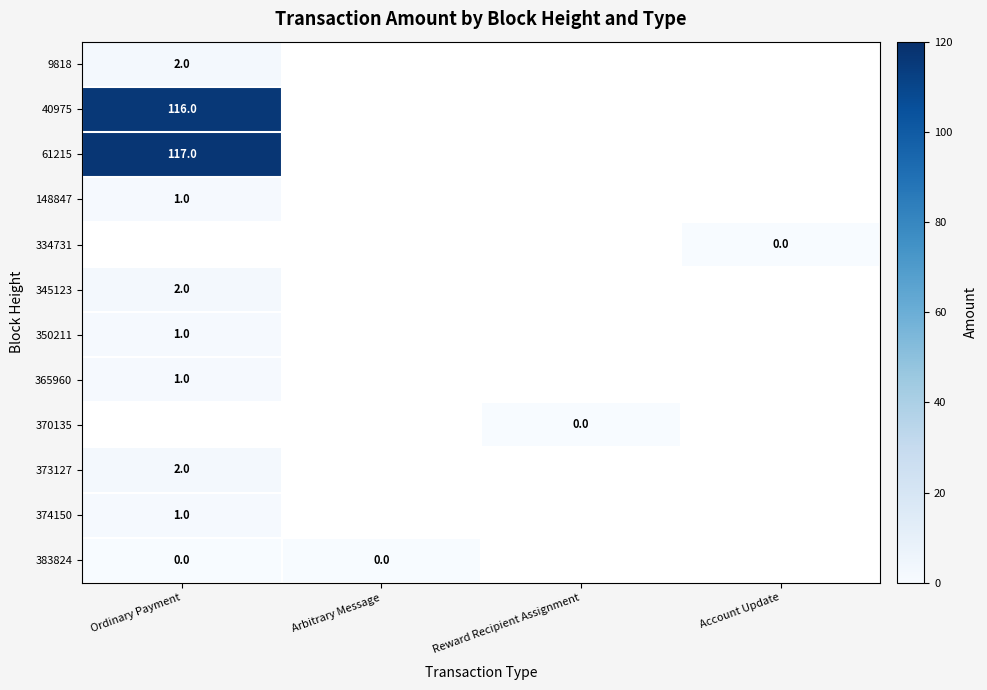

At how many categories does at least one series exceed 63?

1